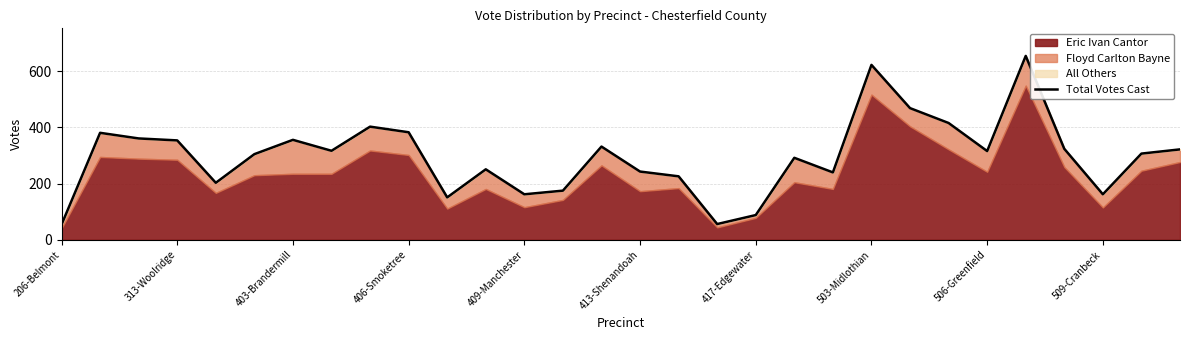

The Total Votes Cast series shows 162 at 409-Manchester. True or false?

True